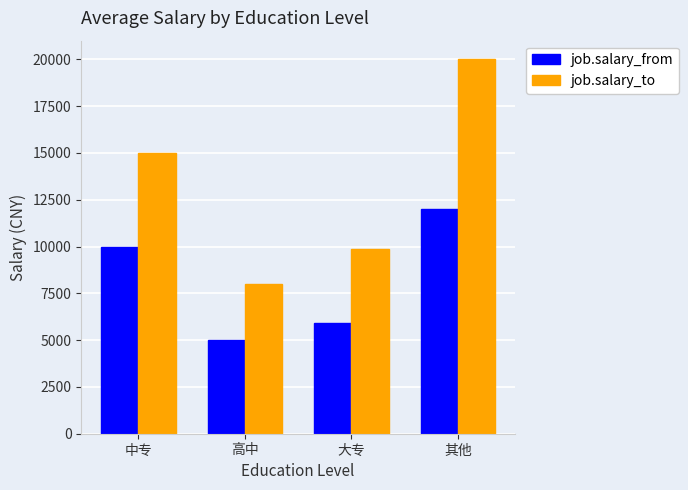

Which series changed the most between 大专 and 其他?

job.salary_to